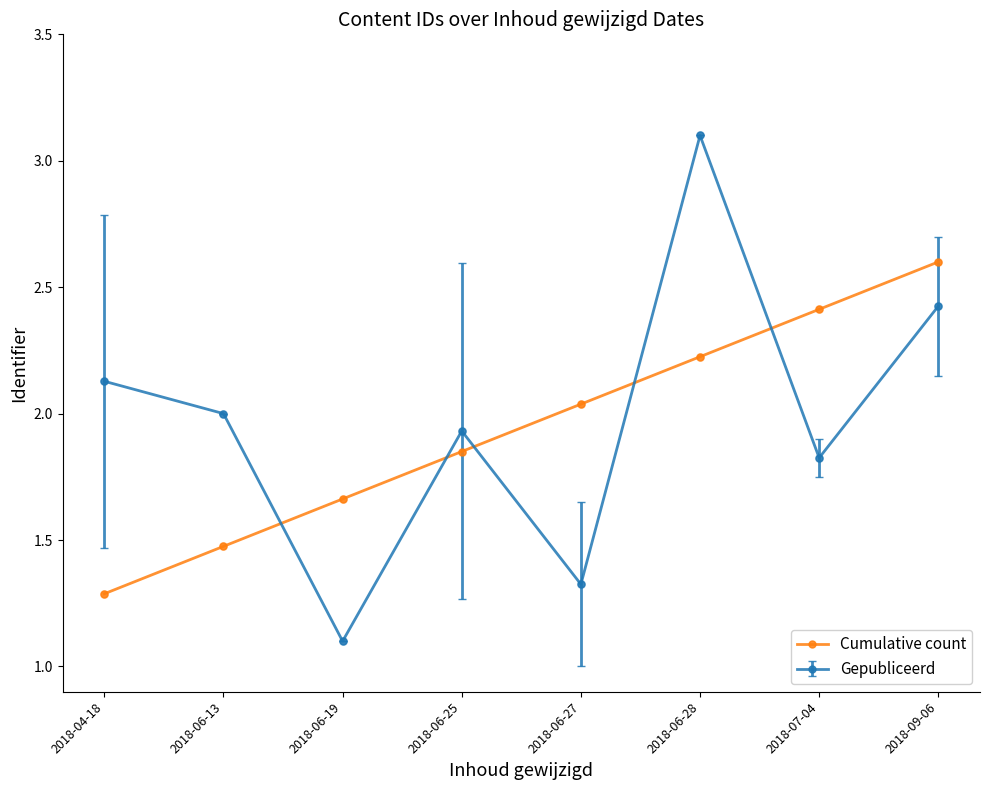

Between 2018-06-13 and 2018-06-25, which series saw the biggest shift?

Cumulative count